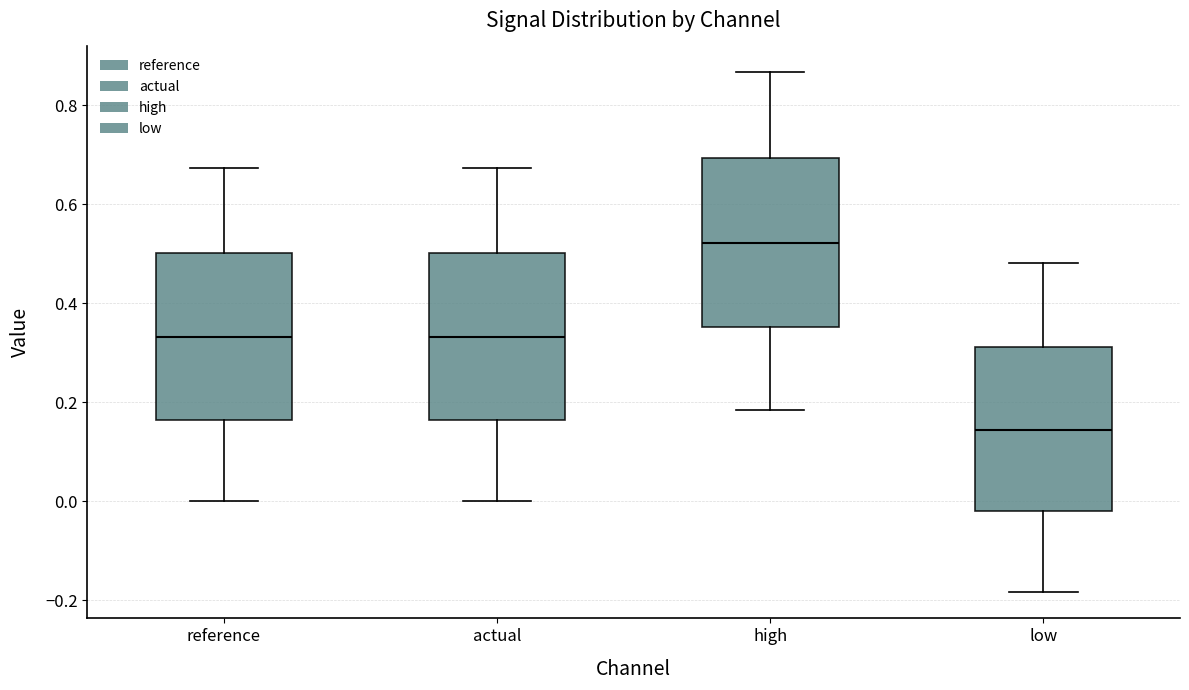

Where does the lower whisker of the box for high end on the y-axis? The values are not printed on the chart, so give them approximately, as read against the axis.

0.18